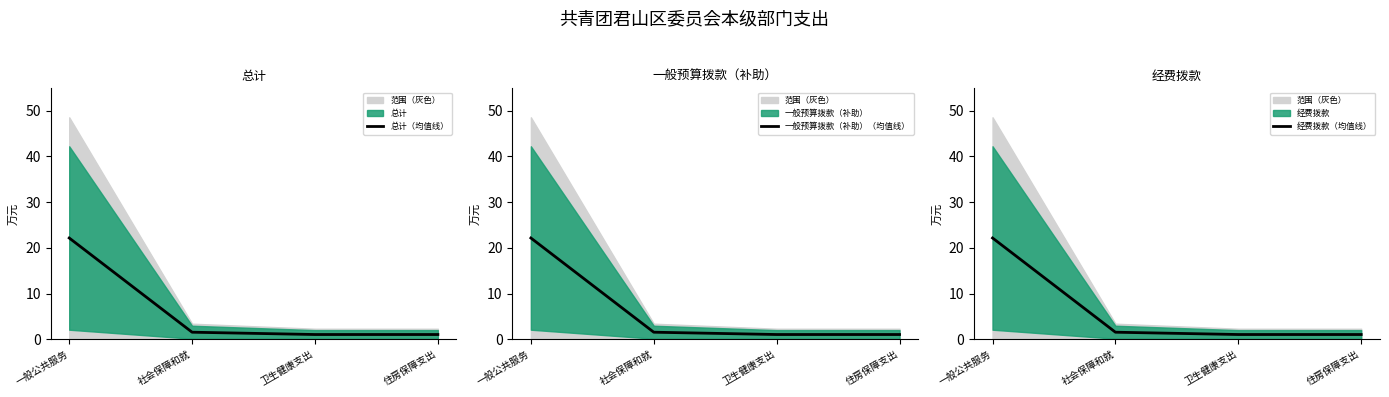

What is the label of the 2nd point from the right?

卫生健康支出